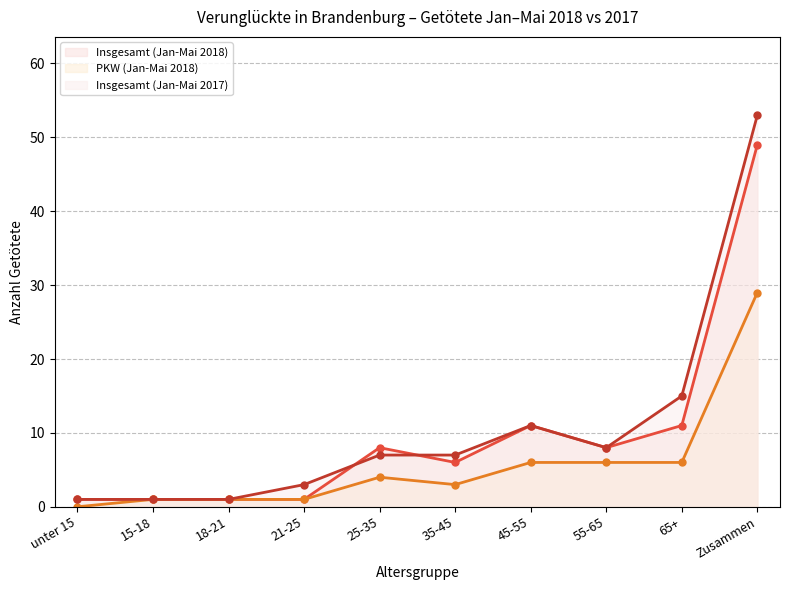

What is the total value across all series at 65+?

32